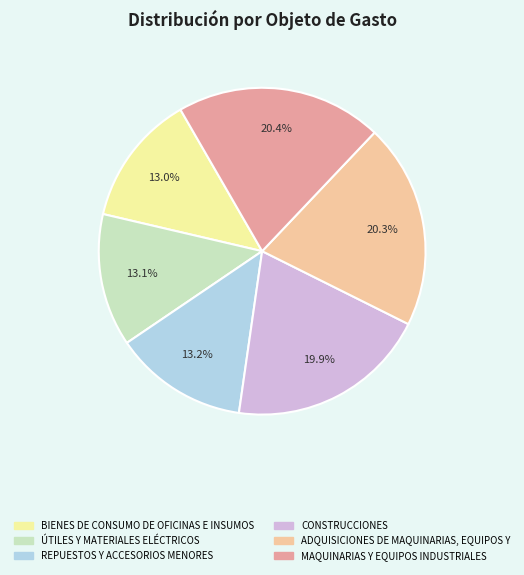

How many segments does this pie chart have?

6